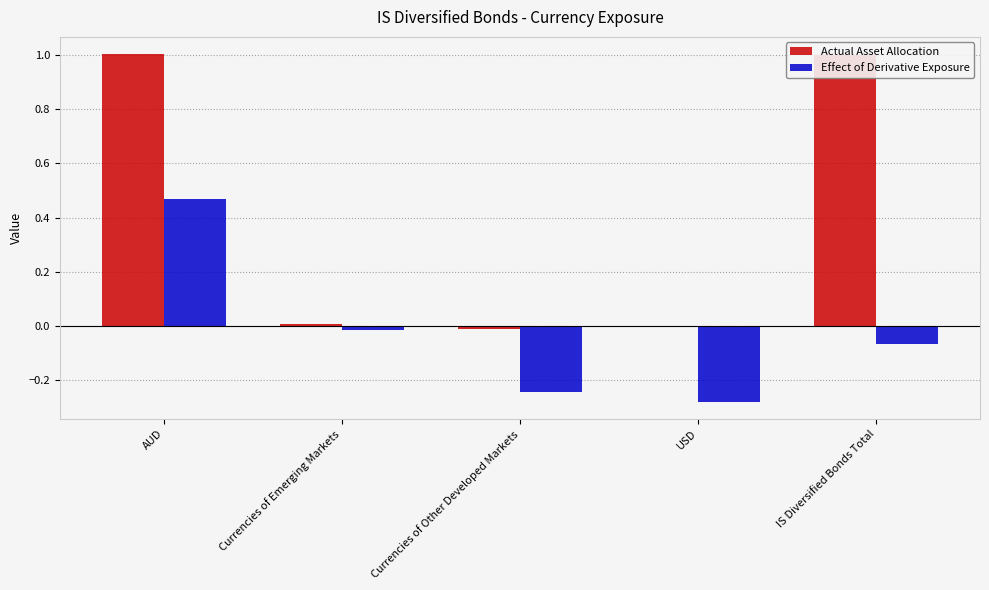

What is the difference between the Effect of Derivative Exposure values at IS Diversified Bonds Total and Currencies of Emerging Markets?

0.1